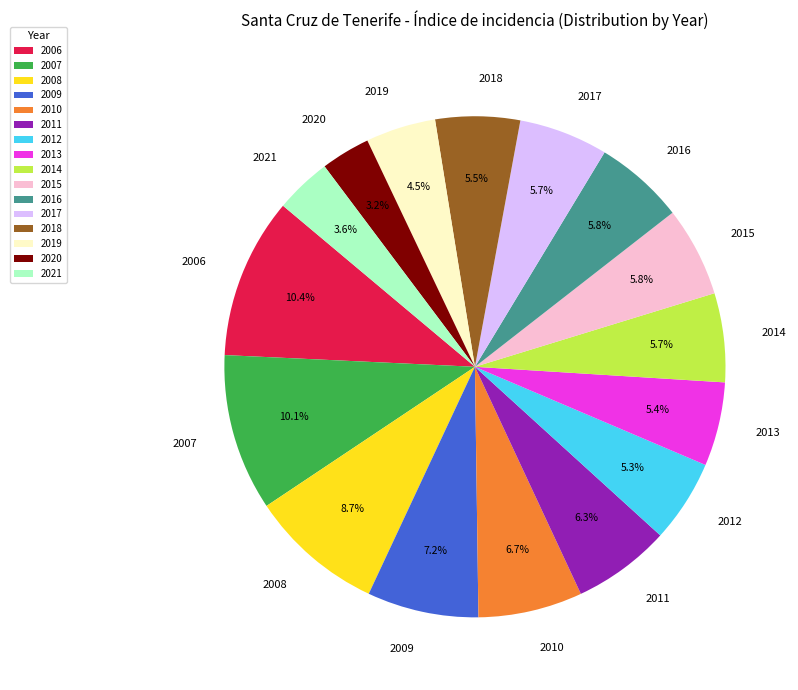

To the nearest percent, what portion does 2009 represent?

7%